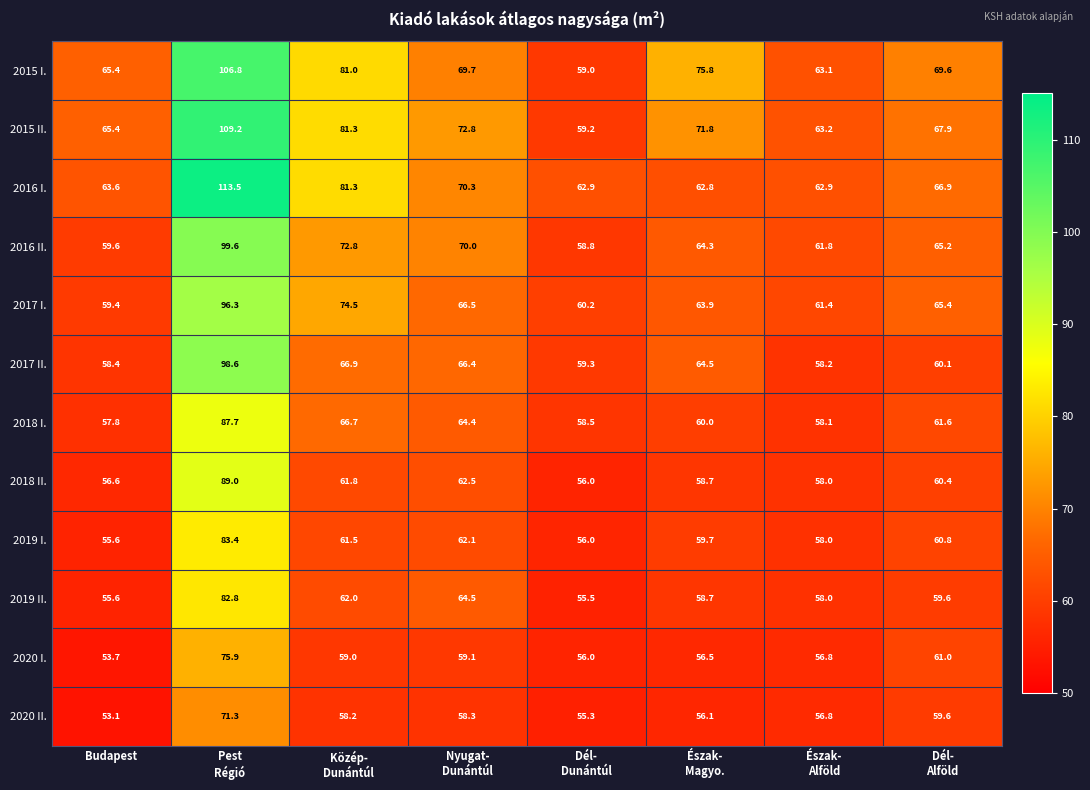

Which series has the largest range (max minus min)?

2016 I.